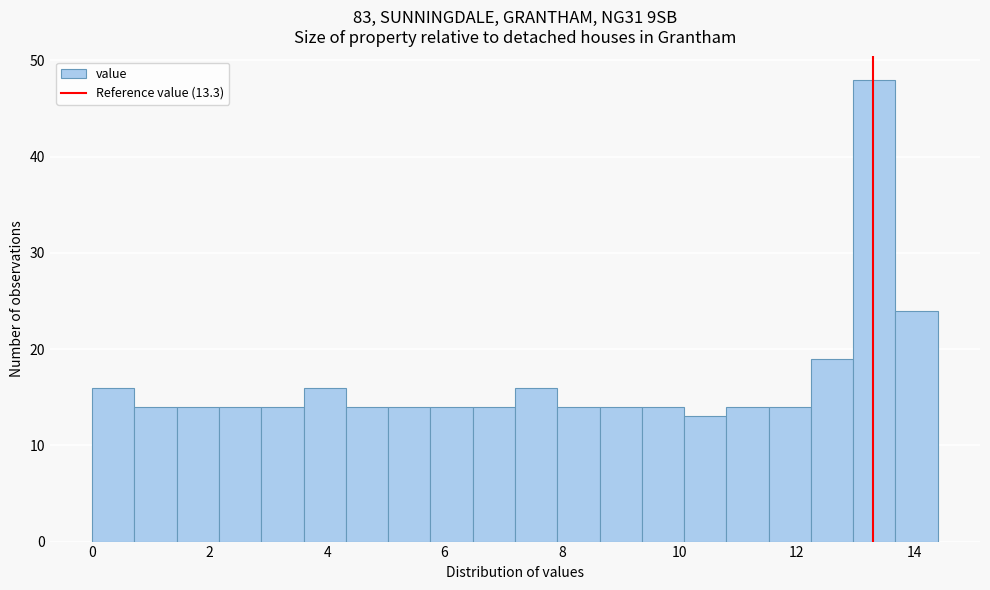

Around what value on the x-axis is the tallest bar? Give the approximate position of its centre, as read against the axis.

13.4